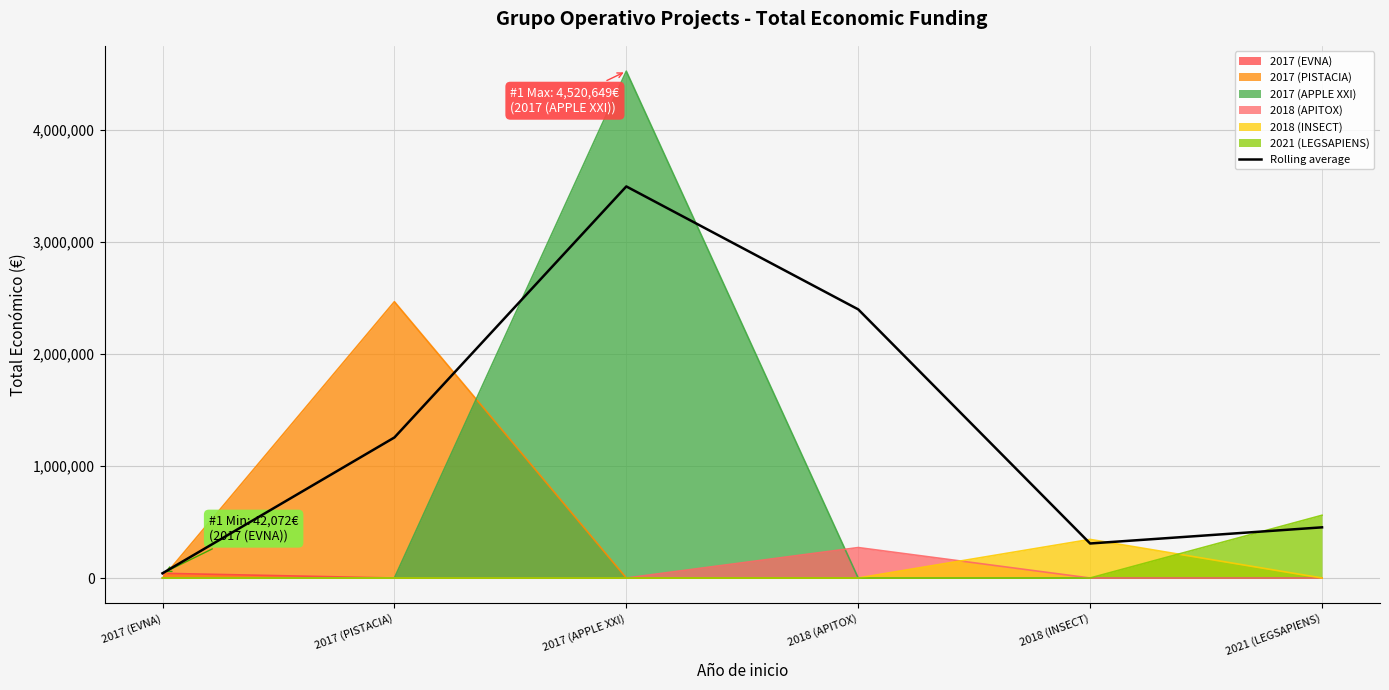

At which category does the data reach its first local valley?

2018 (INSECT)